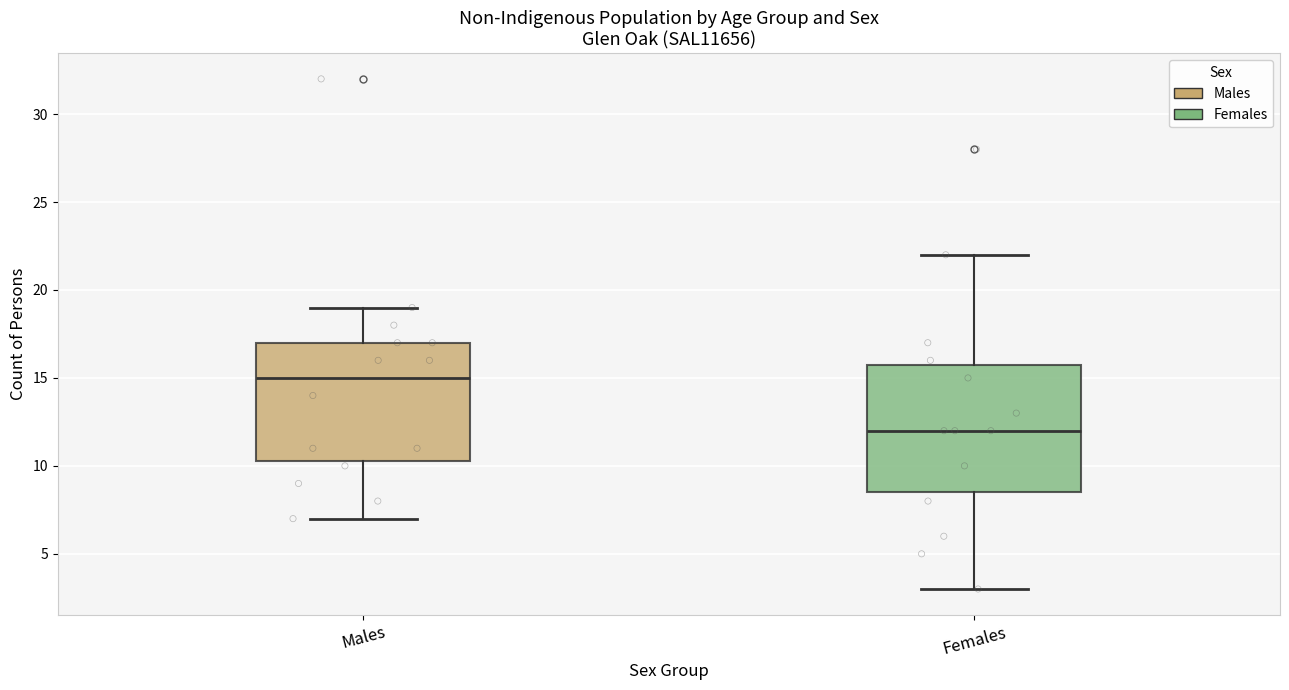

Comparing the boxes themselves (not the whiskers), which one is the tallest?

Females